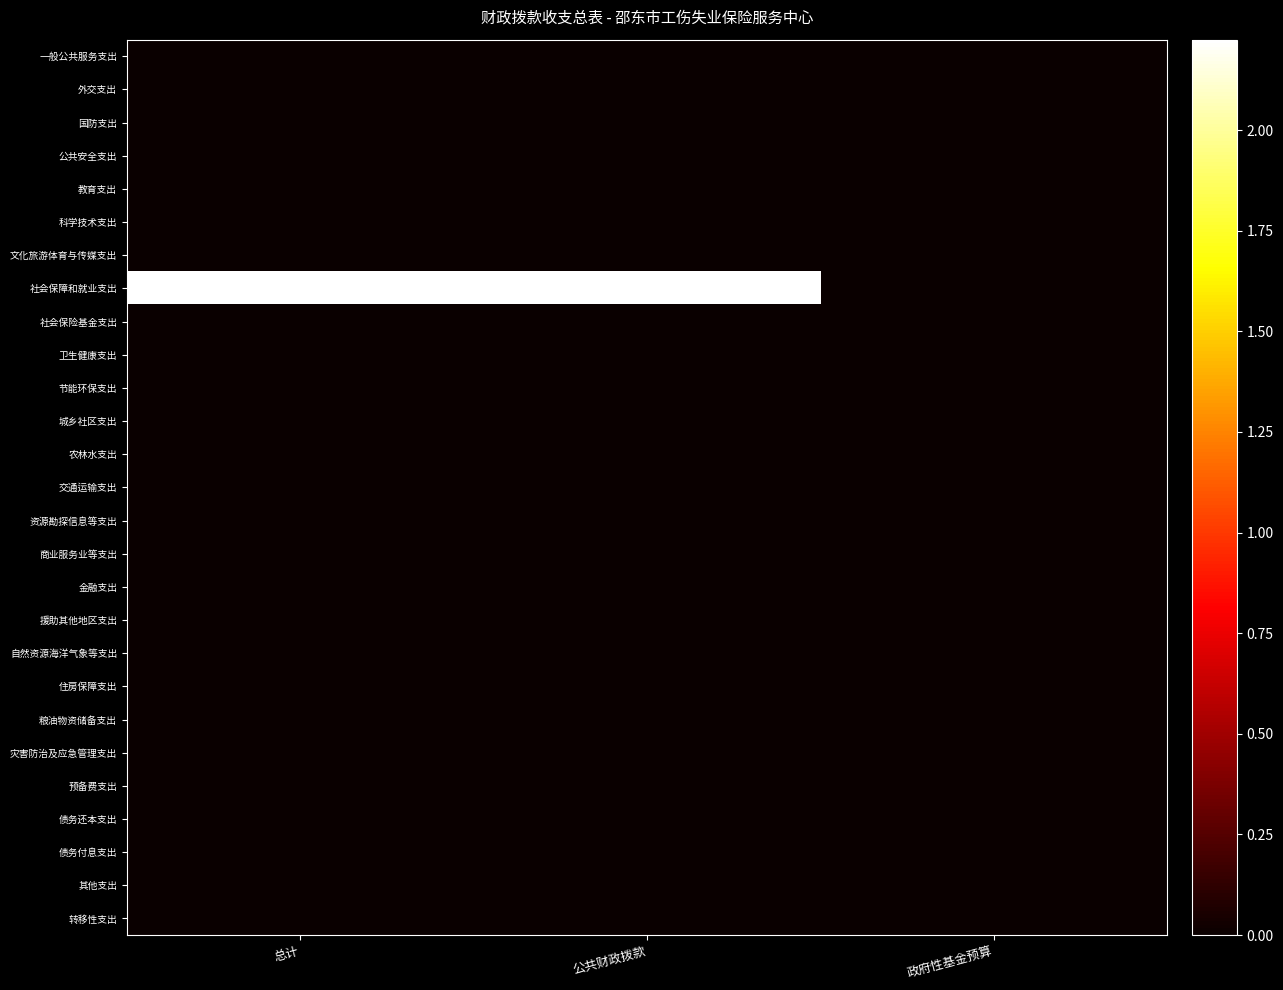

At which category is the sum across all series the highest?

总计